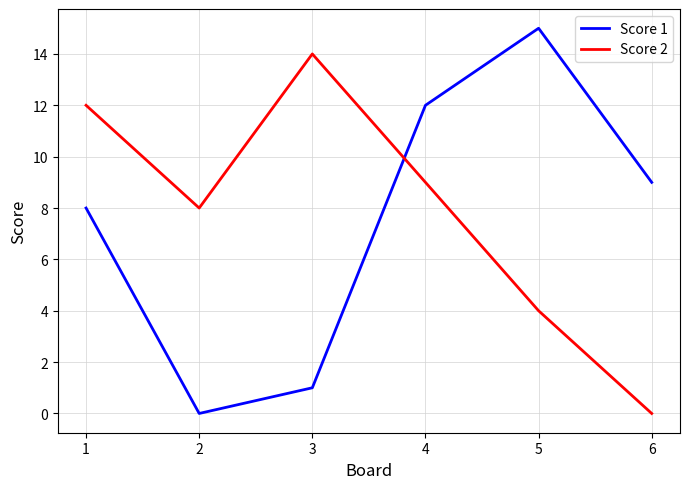

Between which two adjacent categories do Score 2 and Score 1 first intersect?

3 and 4